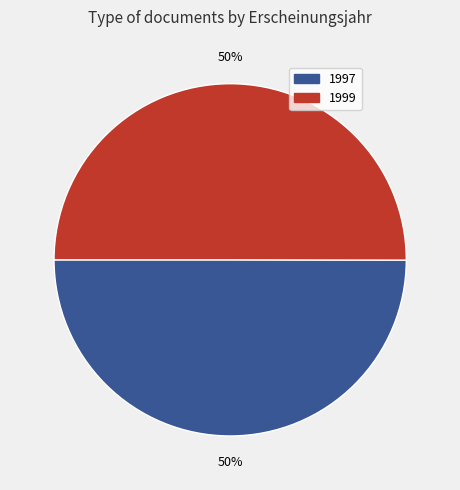

How many slices are in this pie chart?

2